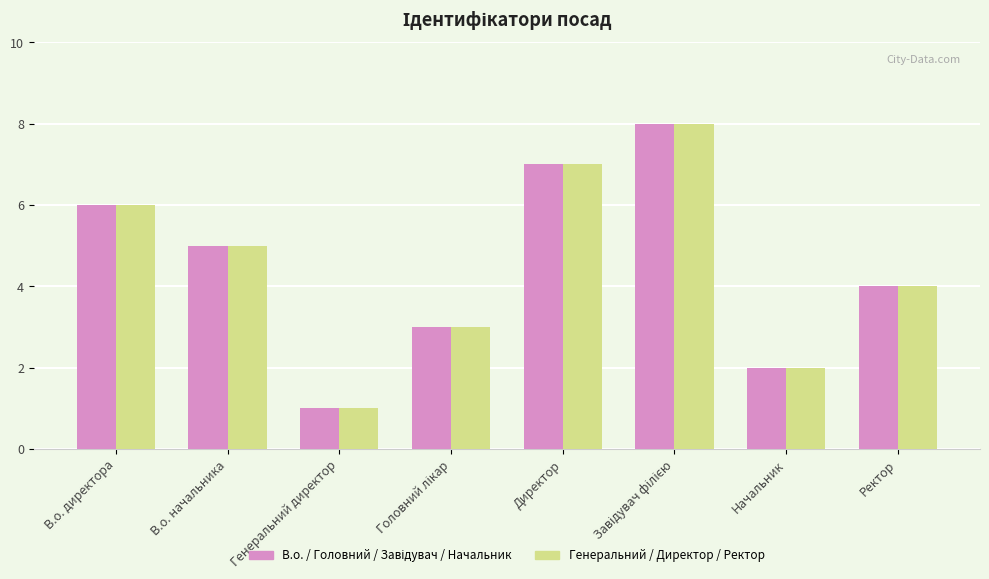

The Генеральний / Директор / Ректор series shows 3 at В.о. директора. True or false?

False